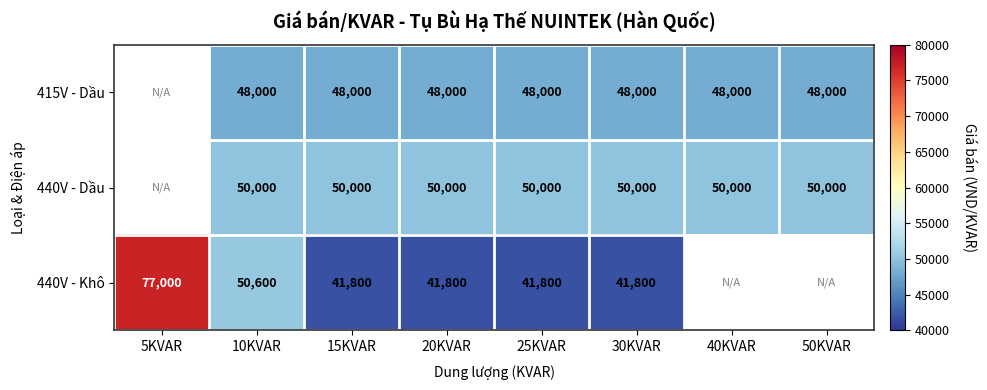

Is it true that 415V - Dầu equals 48000 at 40KVAR?

True